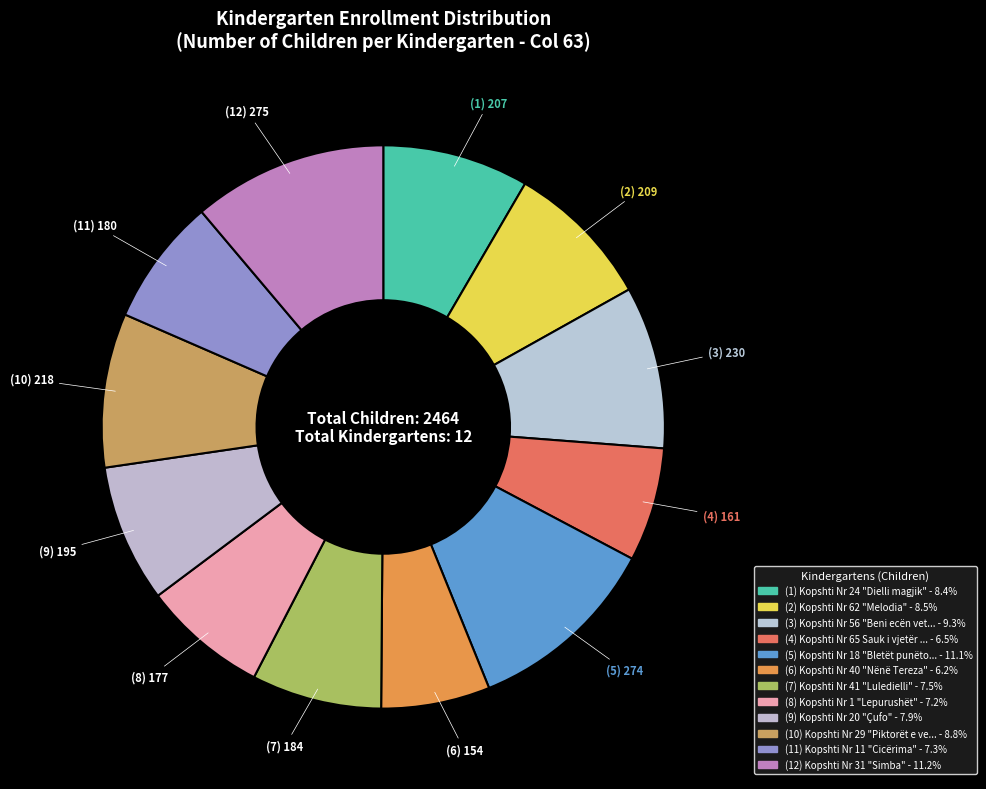

Count the number of slices in the pie.

12